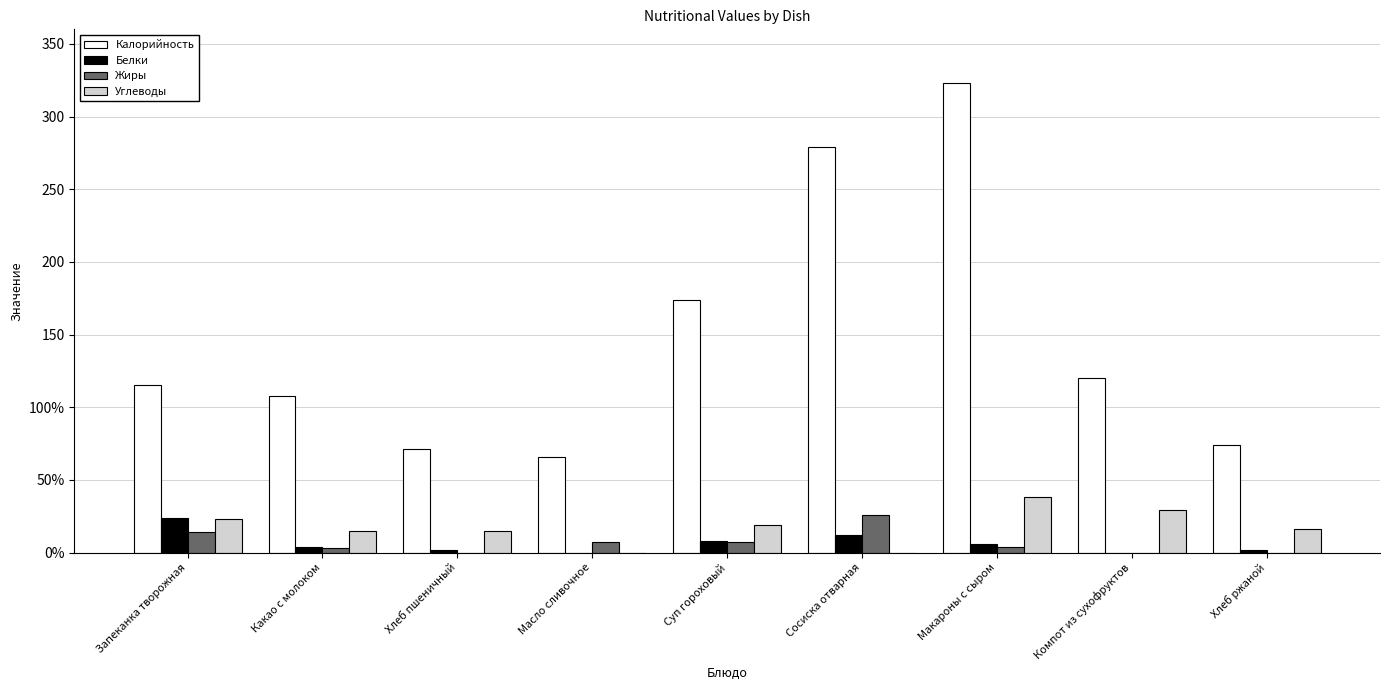

Are the bars horizontal?

No